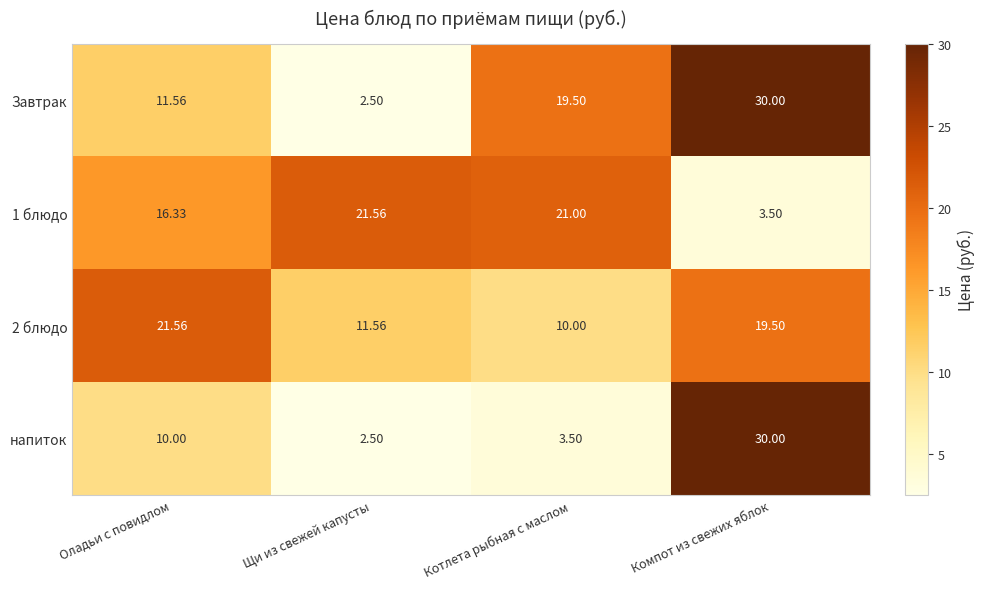

Which category has the highest value across all series?

Компот из свежих яблок